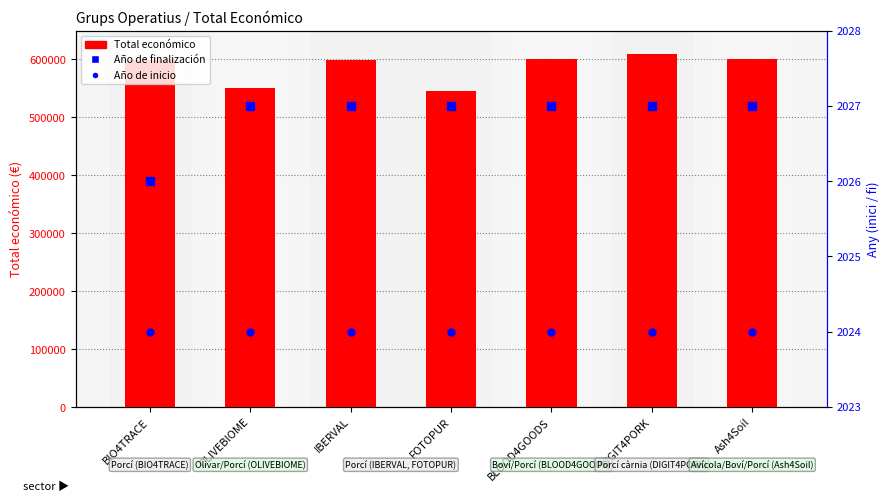

Which series has the largest total across all categories?

Total económico